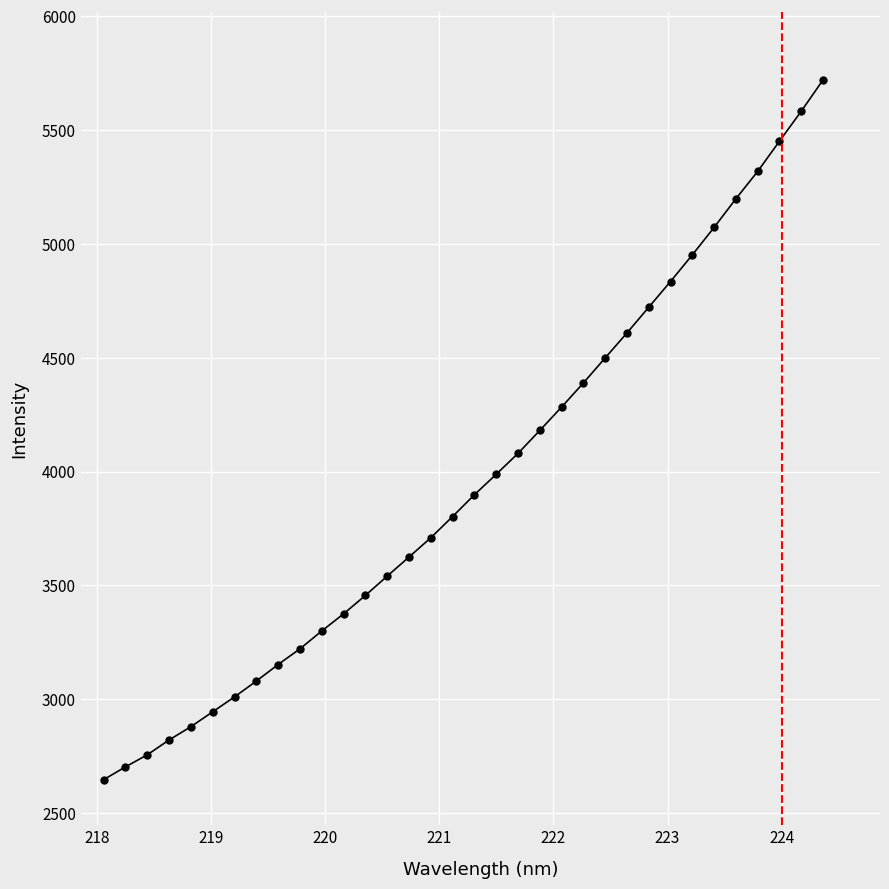

What is the difference between the second highest and minimum values?

2934.8